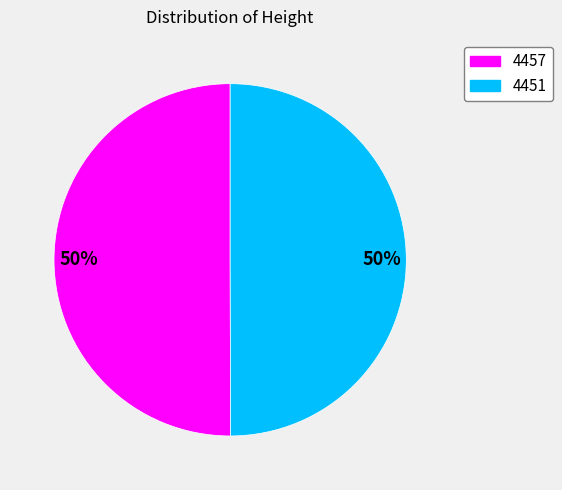

To the nearest percent, what is the average slice percentage?

50%